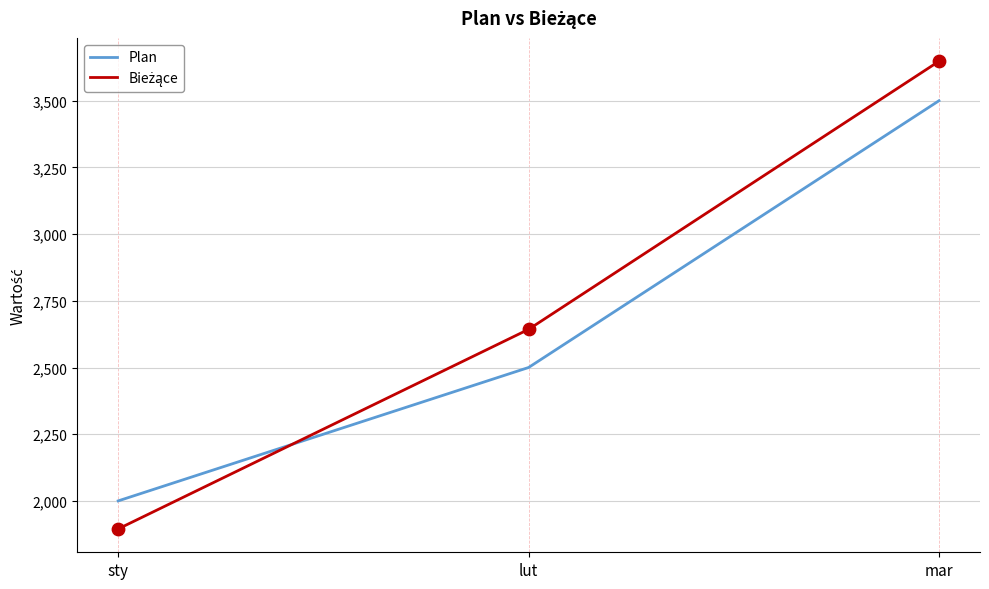

What is the total value across all series at mar?

7148